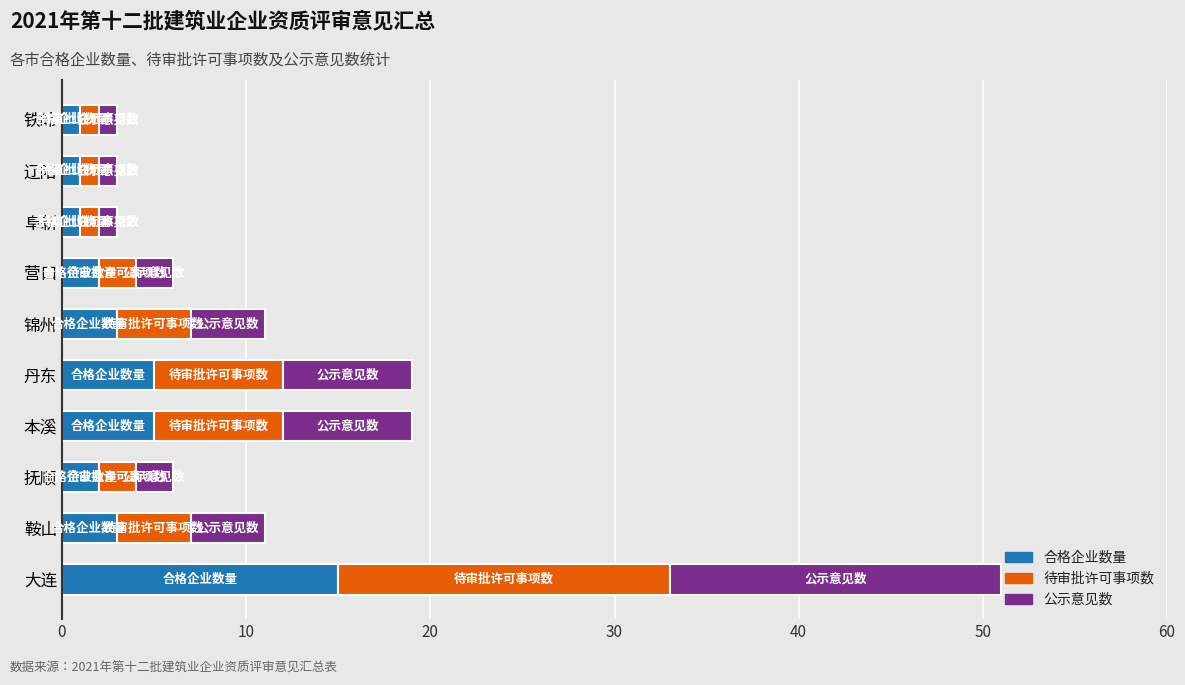

Is it true that 合格企业数量 equals 3 at 丹东?

False